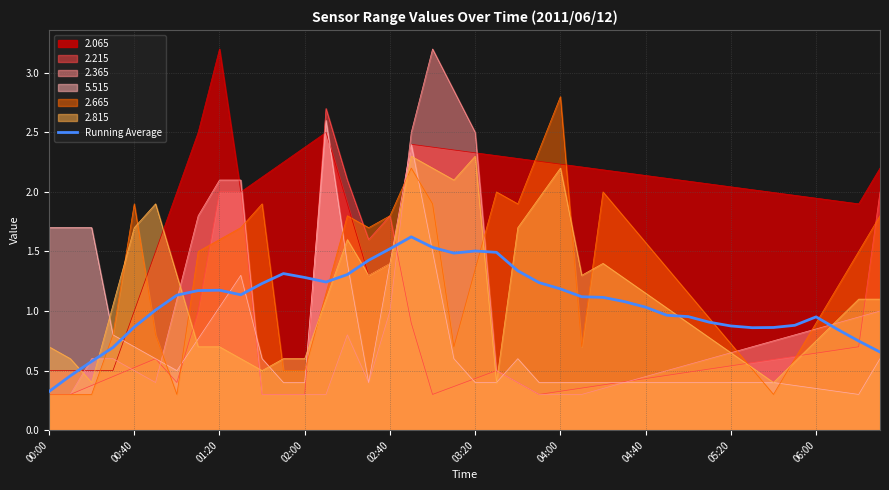

Which series has the widest spread of values?

2.365